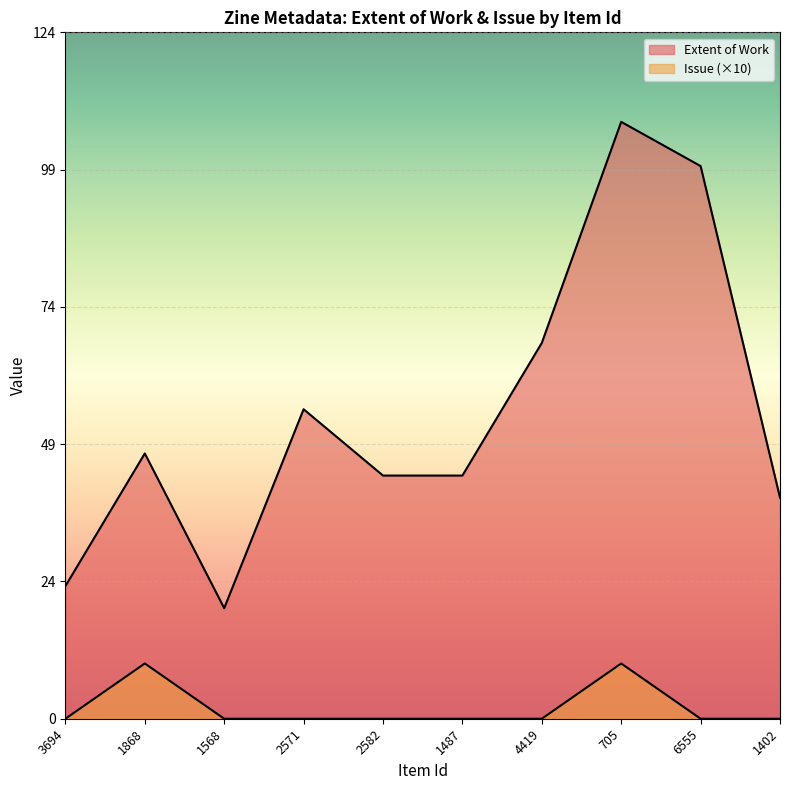

True or false: Extent of Work and Issue cross at least once.

False